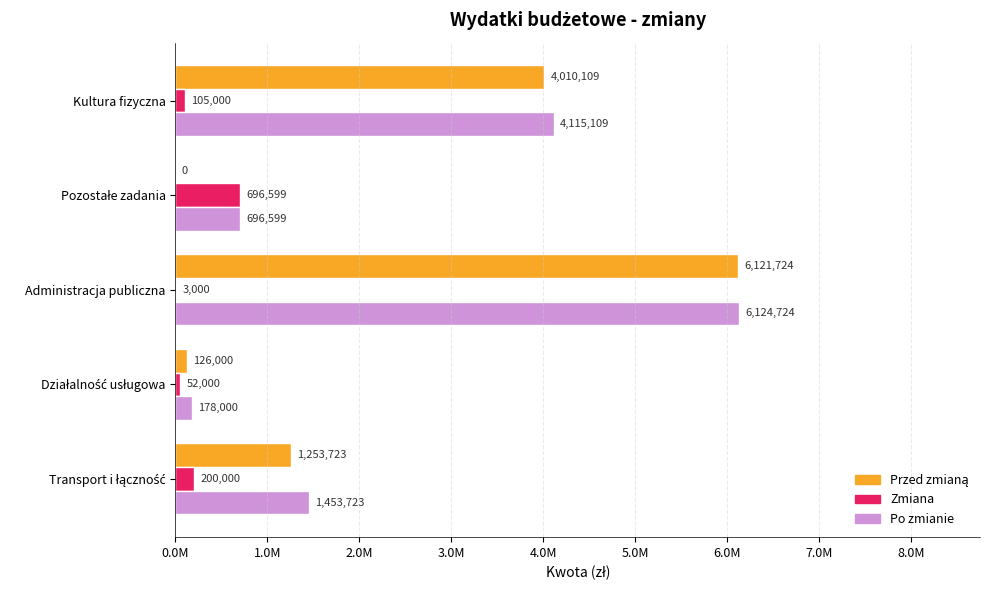

Where is Po zmianie nearest to the value 3151362?

Kultura fizyczna